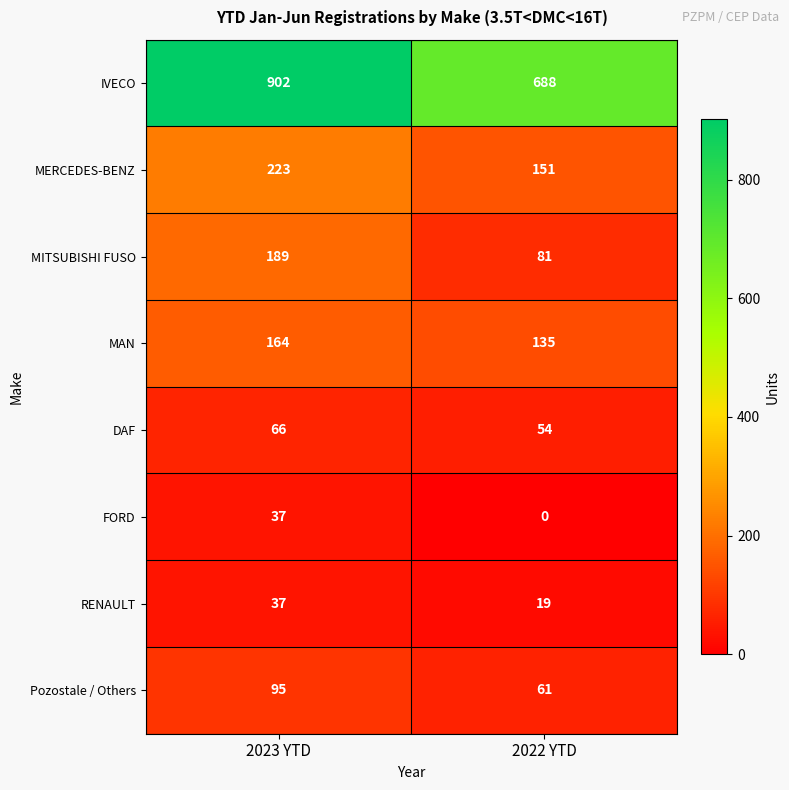

What is the total value across all series at 2022 YTD?

1189